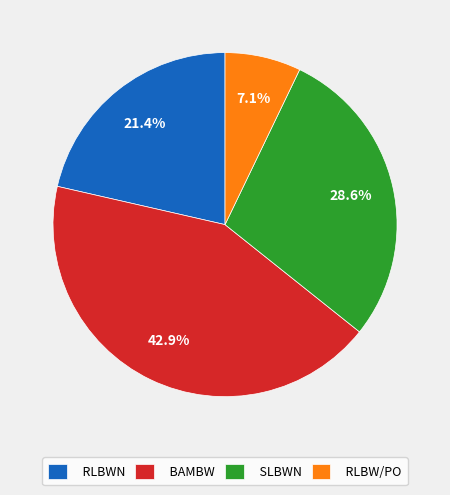

What is the smallest slice in the pie chart?

RLBW/PO